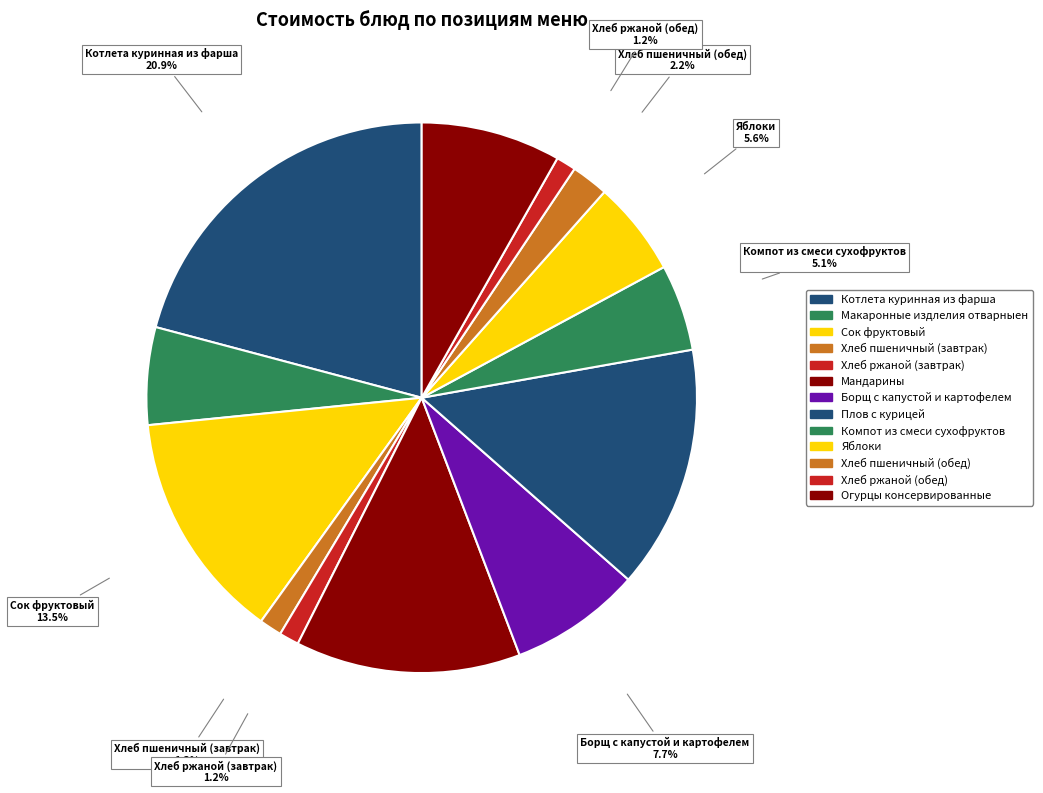

What percentage is NOT represented by Борщ с капустой и картофелем?

92.3%